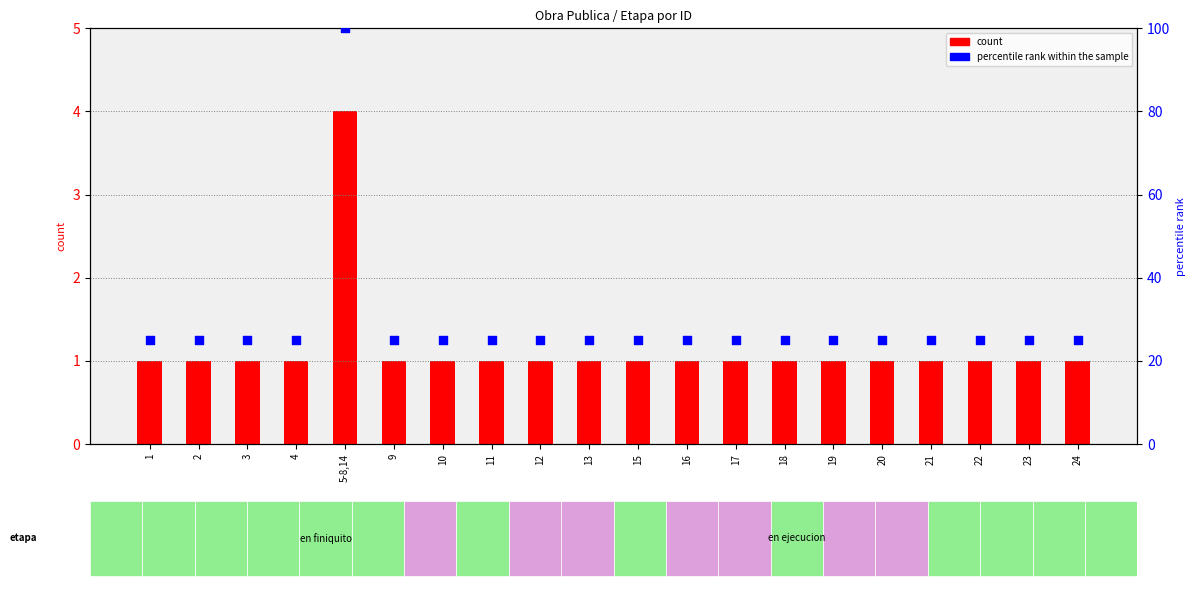

Which series contains the highest Y value?

percentile rank within the sample